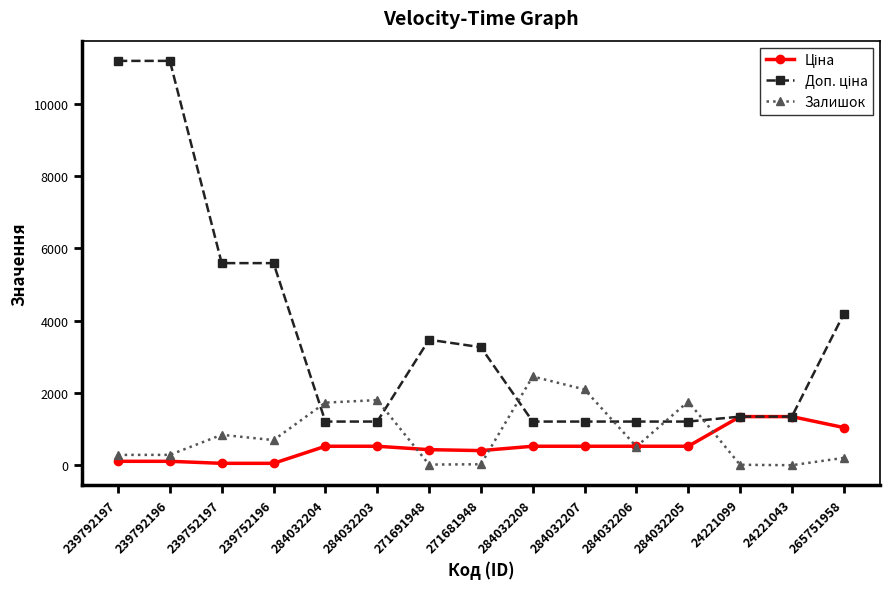

True or false: Залишок has a value of 22.0 at 271691948.

True